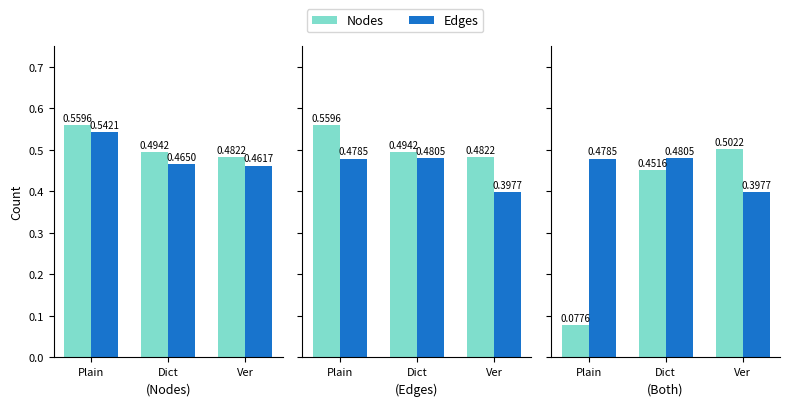

True or false: Nodes has a value of 0.1 at Plain.

True